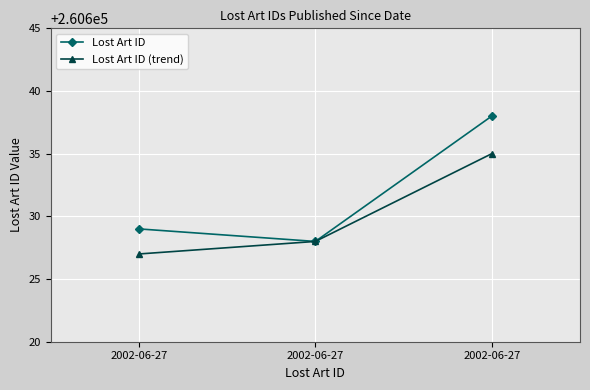

What is the difference between the Lost Art ID (trend) values at 2002-06-27 and 2002-06-27?

7